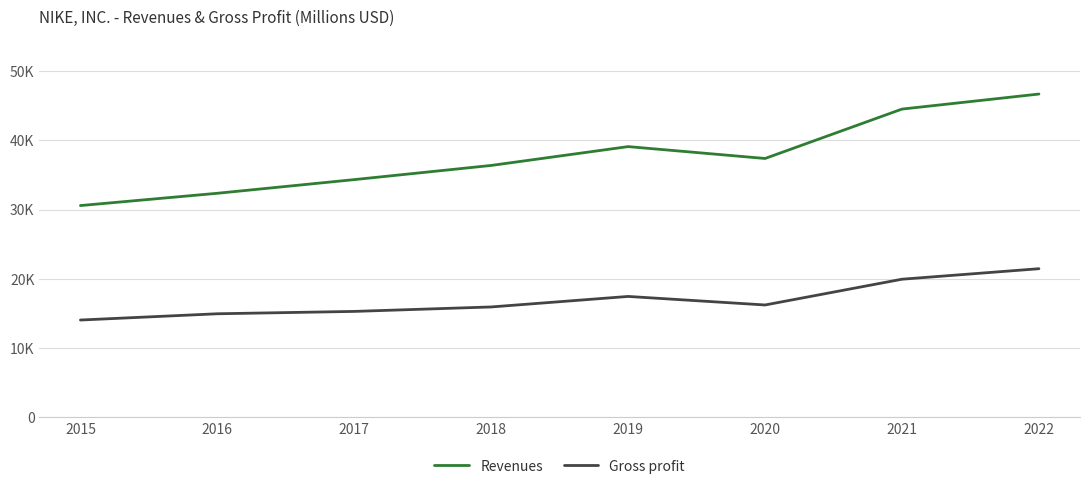

What is the value of the Gross profit point at the 1st from the left?

14067